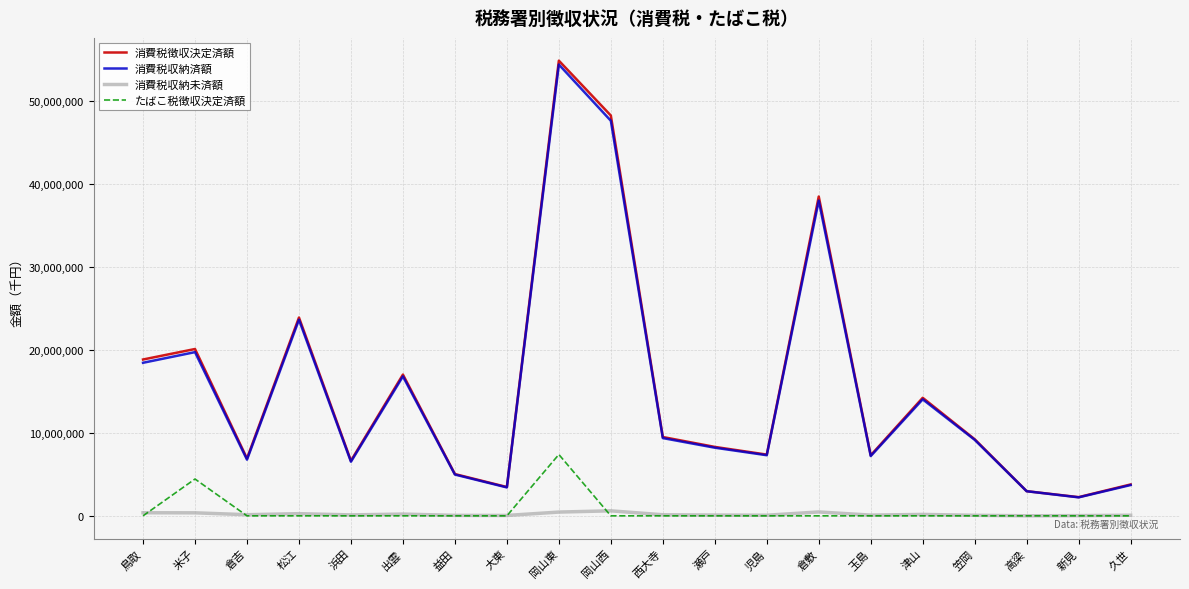

True or false: たばこ税徴収決定済額 has a value of 7388860 at 岡山東.

True